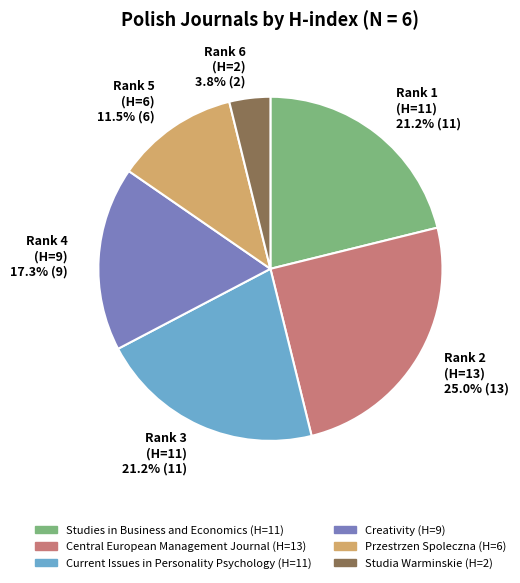

Is Central European Management Journal the majority of the pie?

No